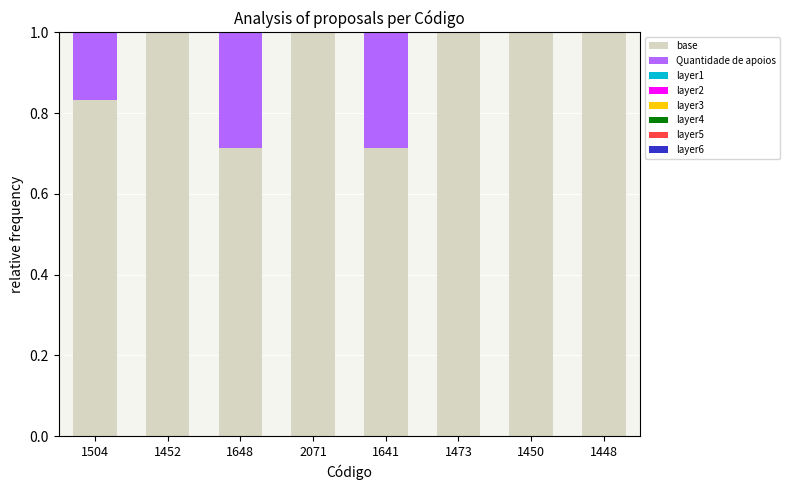

The base series shows 1.0 at 1473. True or false?

True